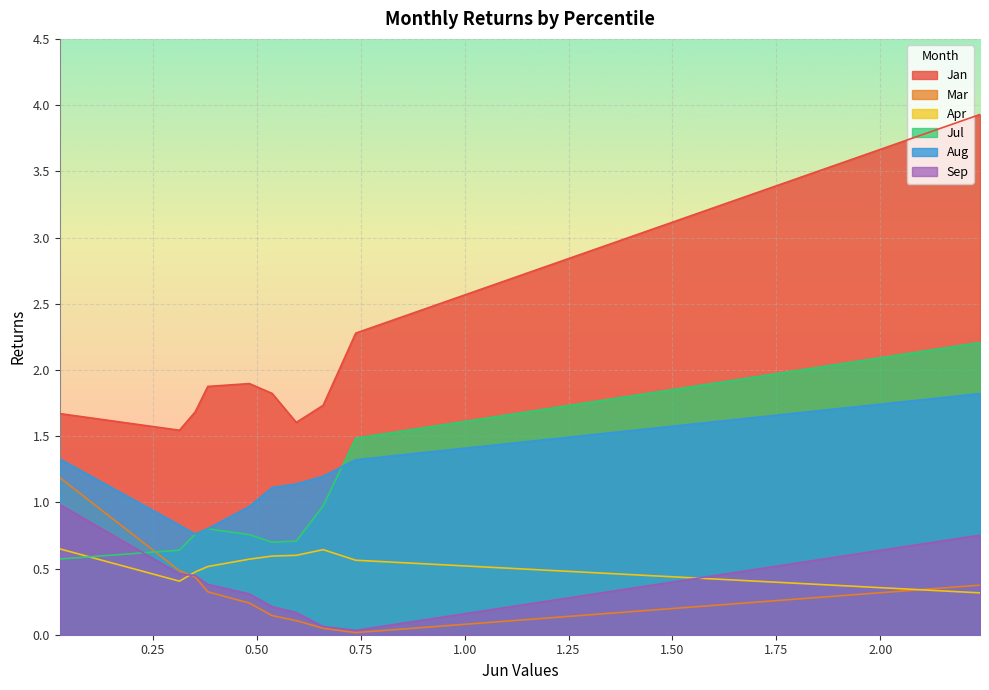

How many interior local valleys does the Aug series have?

1